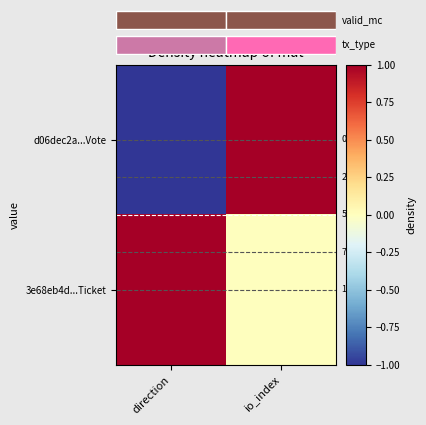

Count the d06dec2a...Vote values in the range -1 to 1.

2